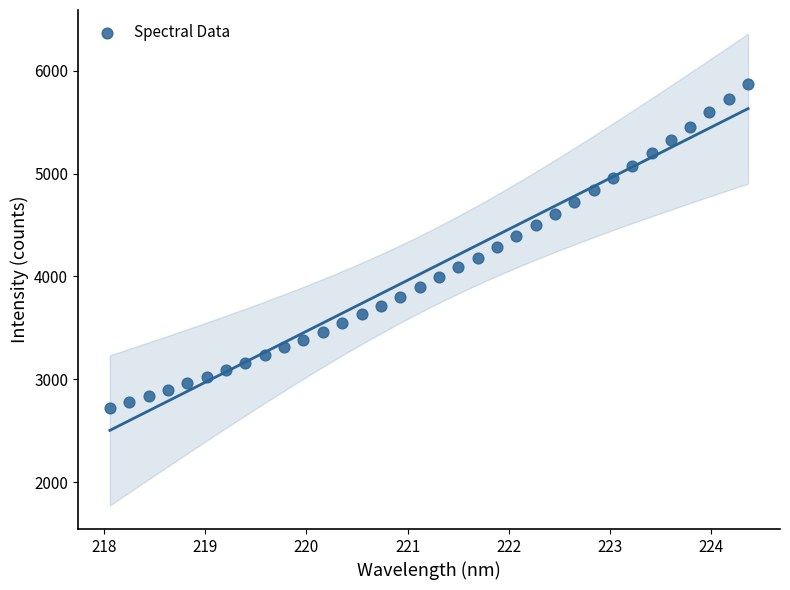

What is the range of X values (max minus min)?

6.3